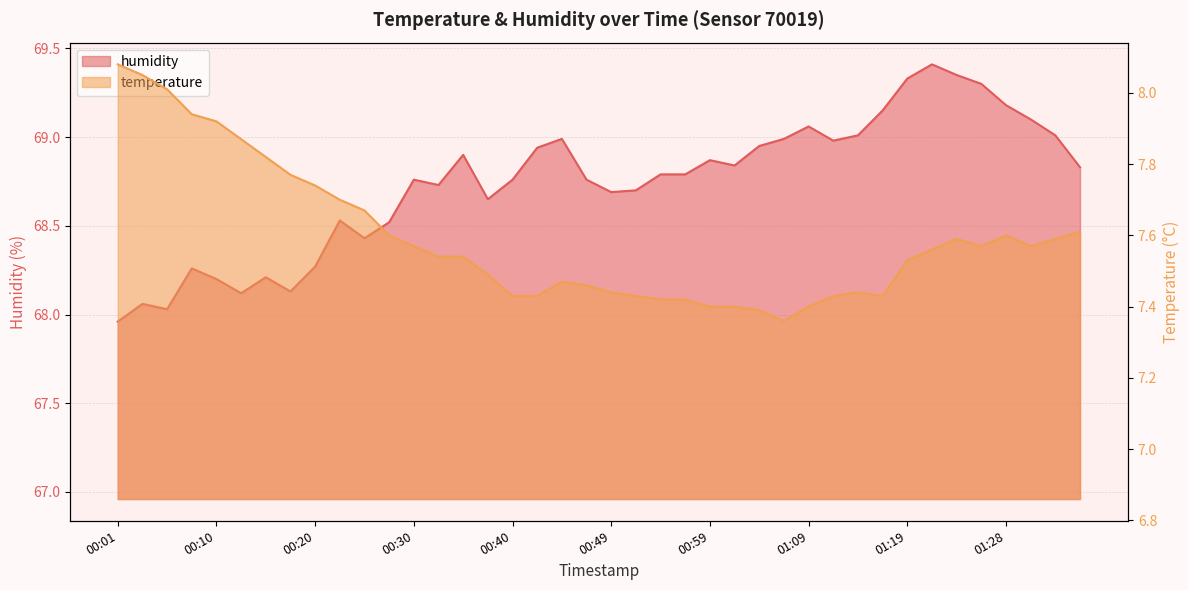

What is the label of the 40th point from the left?

01:36